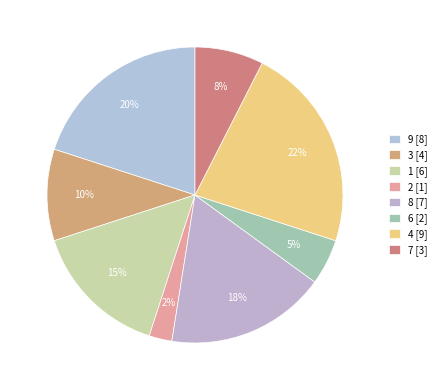

The 8 slice represents 31% of the pie. True or false?

False